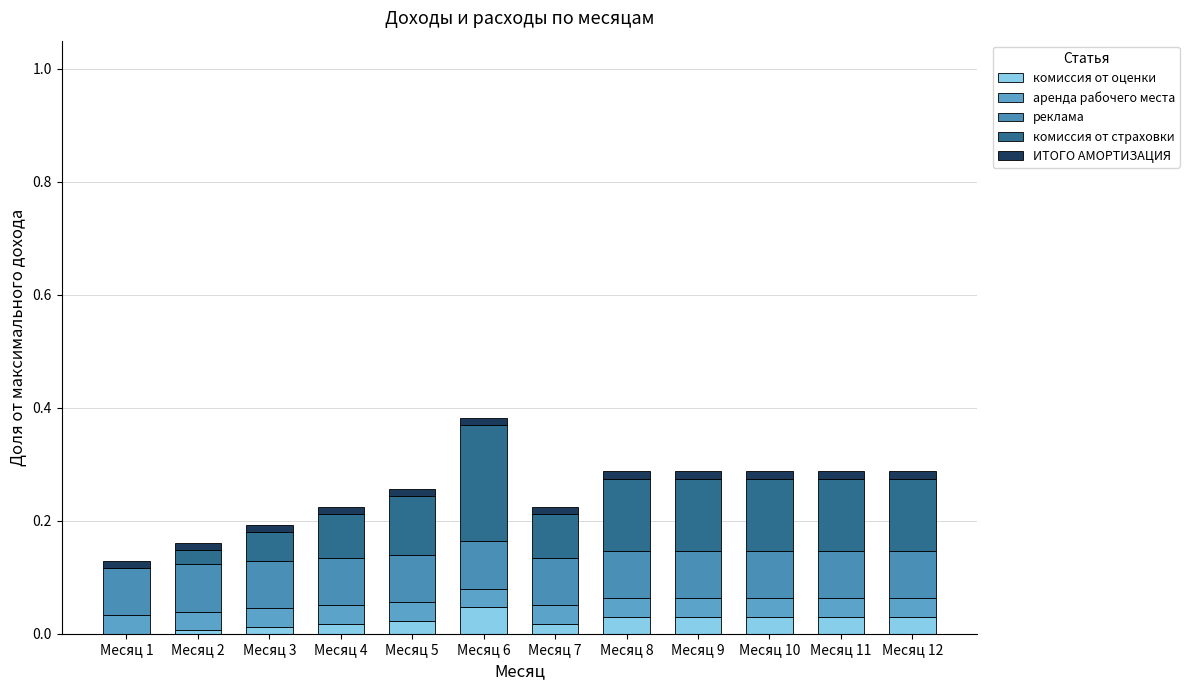

How many series are shown in this chart?

5